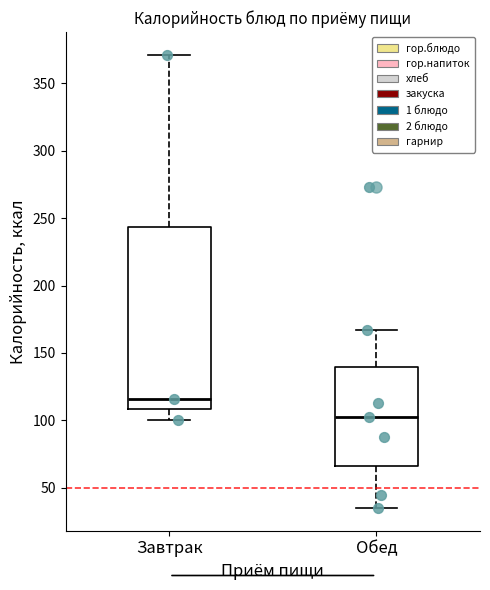

Which box's median line is the lowest?

Обед